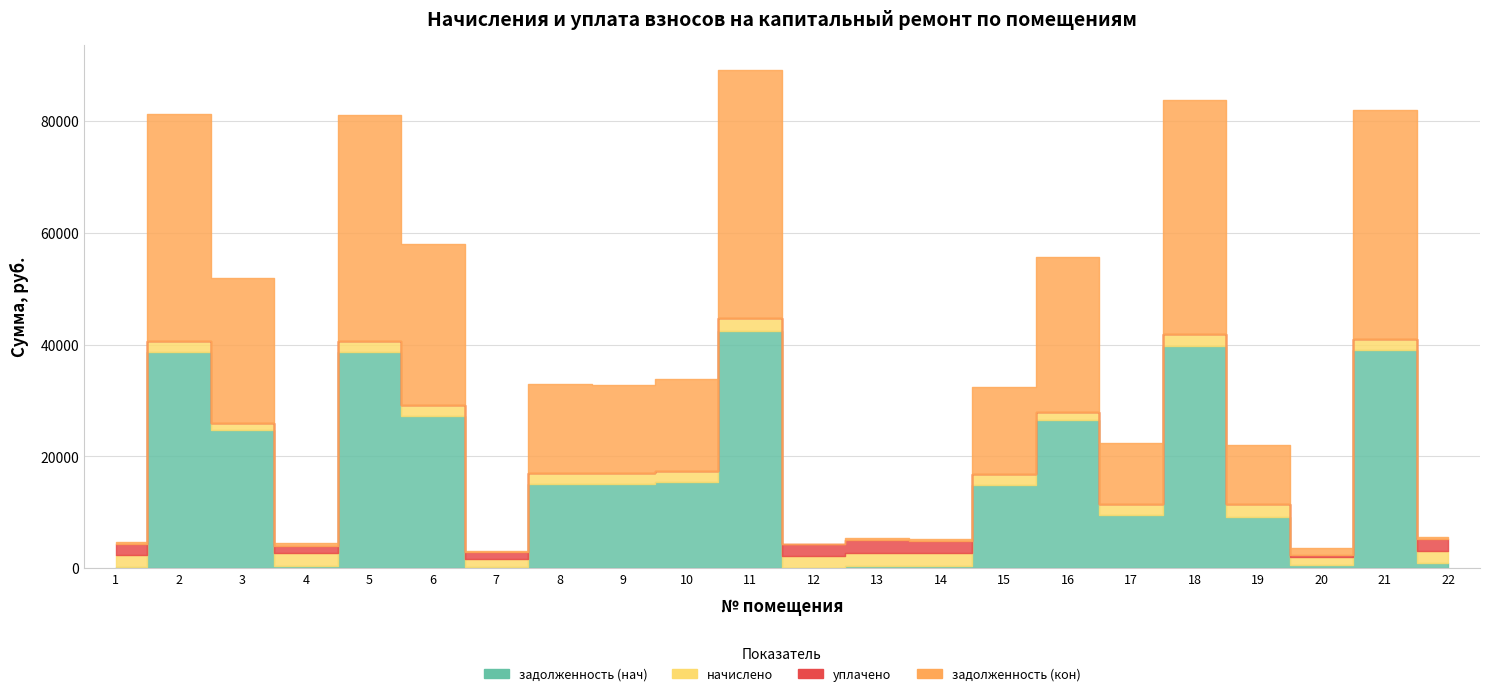

Where is начислено nearest to the value 1829?

15